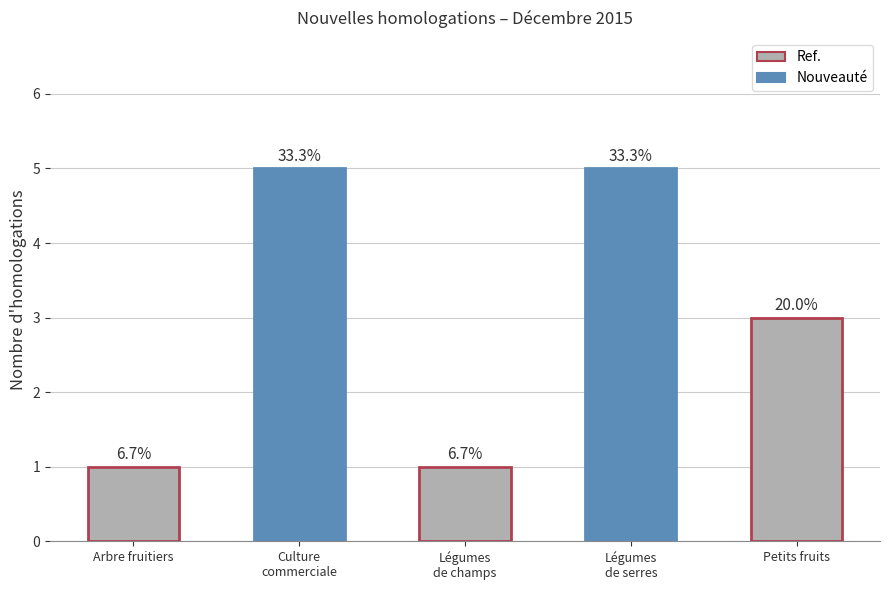

Are the bars horizontal?

No